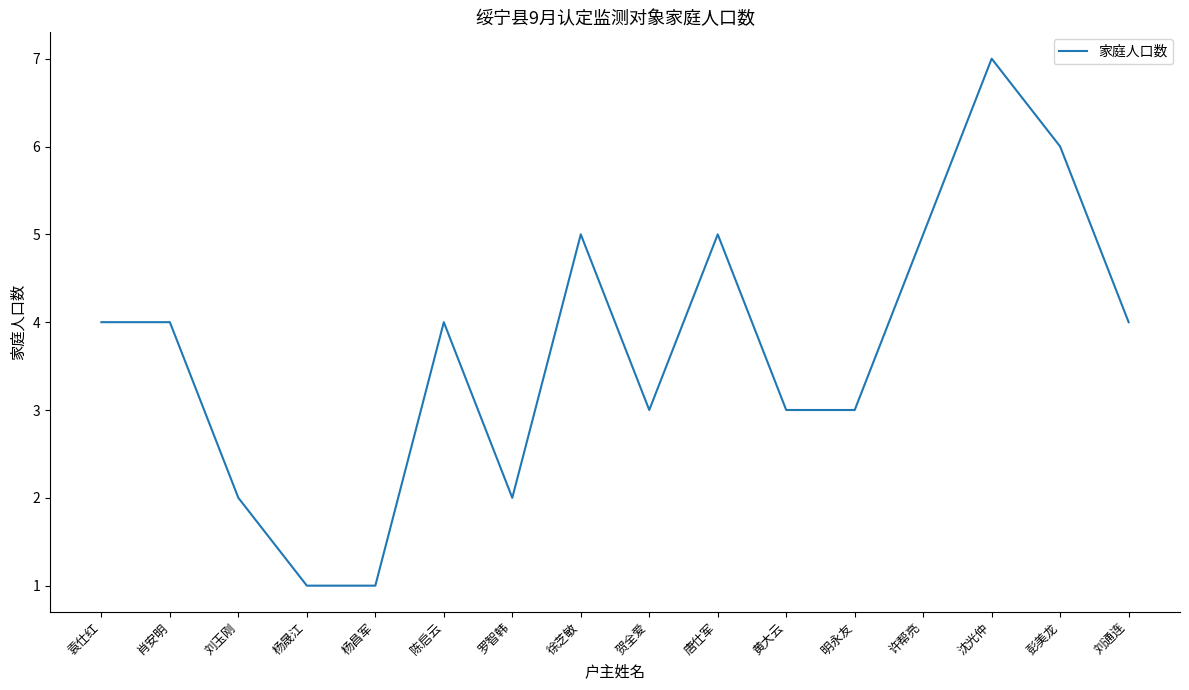

At which category does the chart reach its peak across all series?

沈光仲